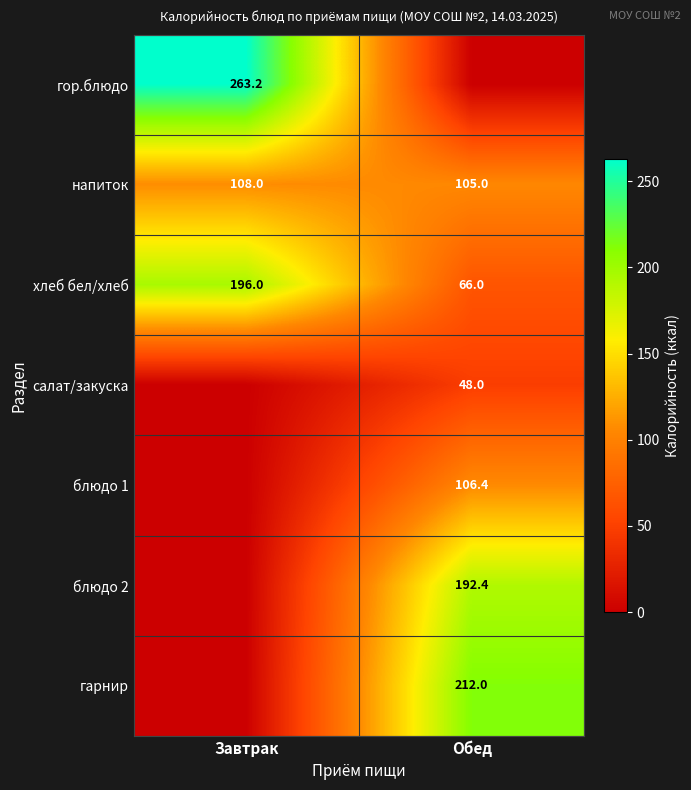

What is the average value of the напиток series?

106.5